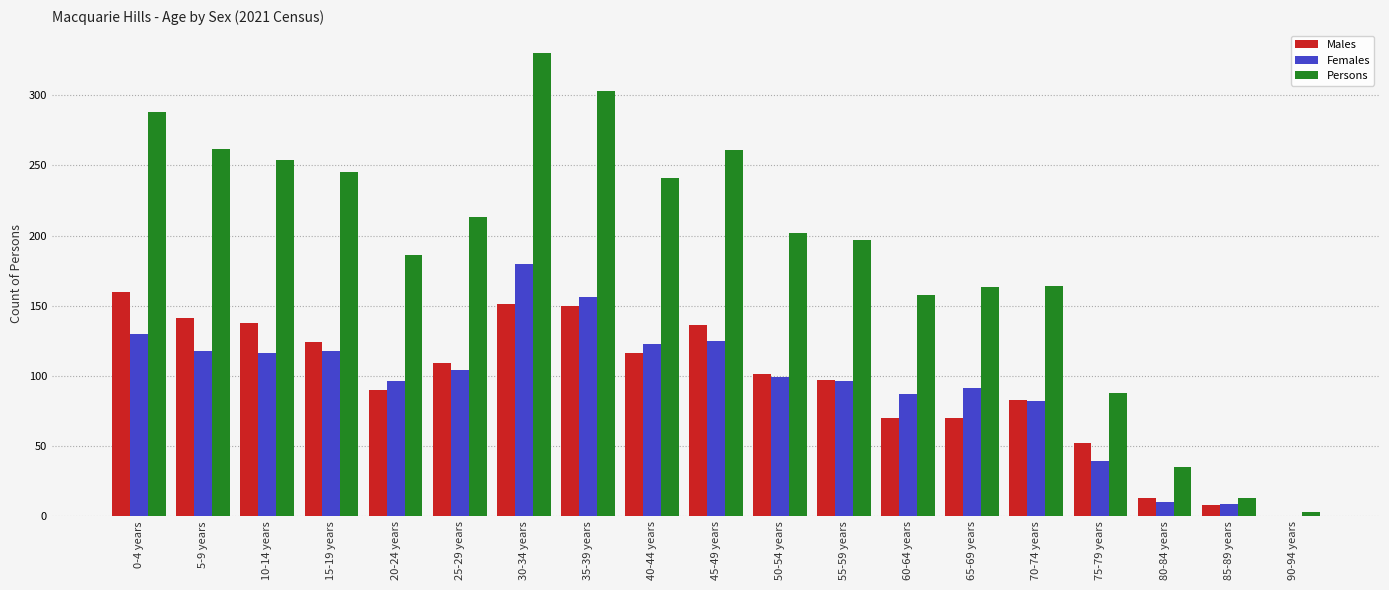

What is the maximum value for Persons?

330